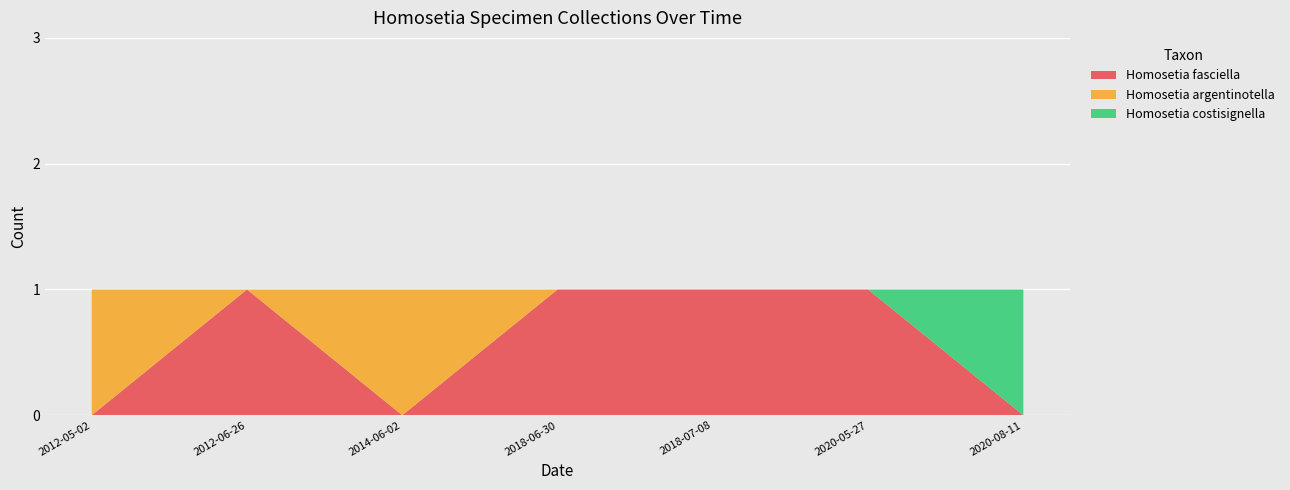

Reading left to right, transcribe all the data shown in this chart.

Homosetia fasciella: 2012-05-02=0	2012-06-26=1	2014-06-02=0	2018-06-30=1	2018-07-08=1	2020-05-27=1	2020-08-11=0
Homosetia argentinotella: 2012-05-02=1	2012-06-26=0	2014-06-02=1	2018-06-30=0	2018-07-08=0	2020-05-27=0	2020-08-11=0
Homosetia costisignella: 2012-05-02=0	2012-06-26=0	2014-06-02=0	2018-06-30=0	2018-07-08=0	2020-05-27=0	2020-08-11=1